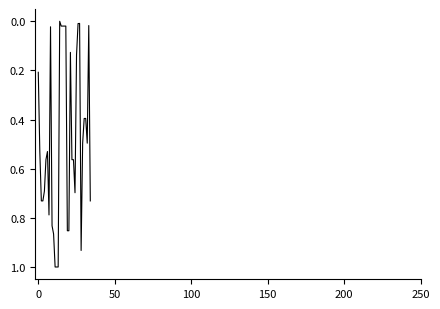

What is the difference between the maximum and minimum values?

1.0